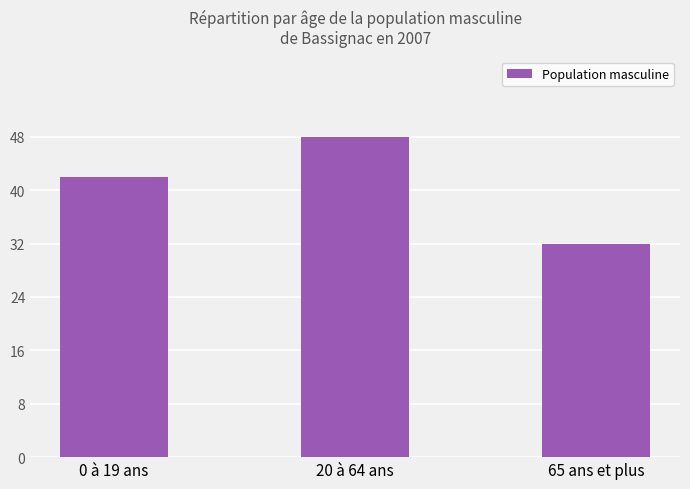

What is the ratio of the value at 0 à 19 ans to the value at 20 à 64 ans?

0.9